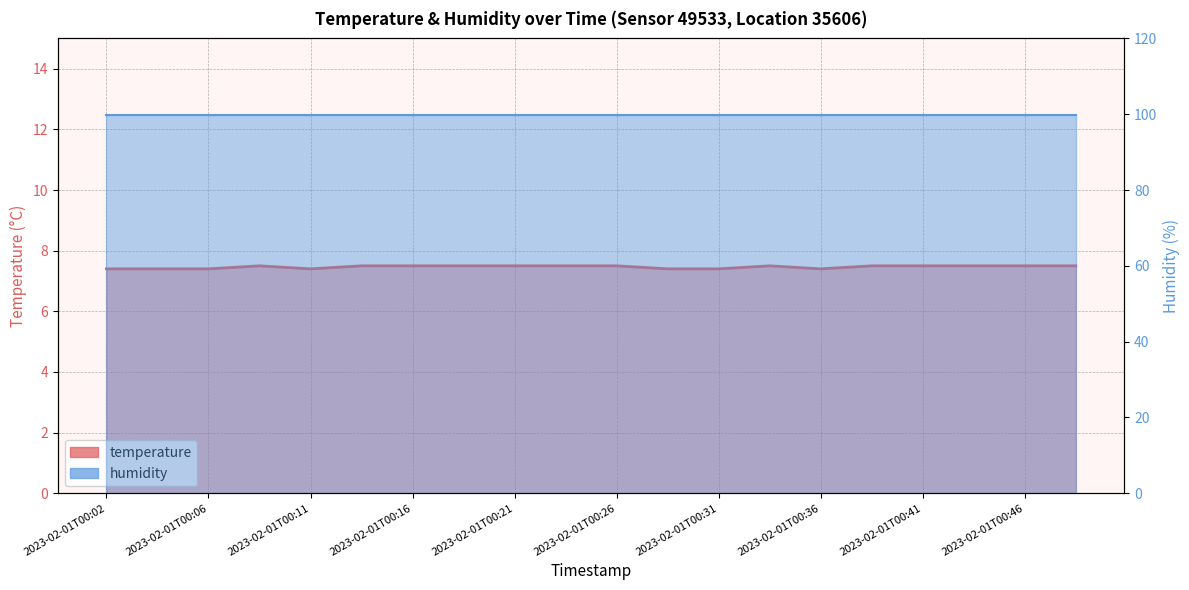

True or false: humidity has more than 1 interior local peaks.

False